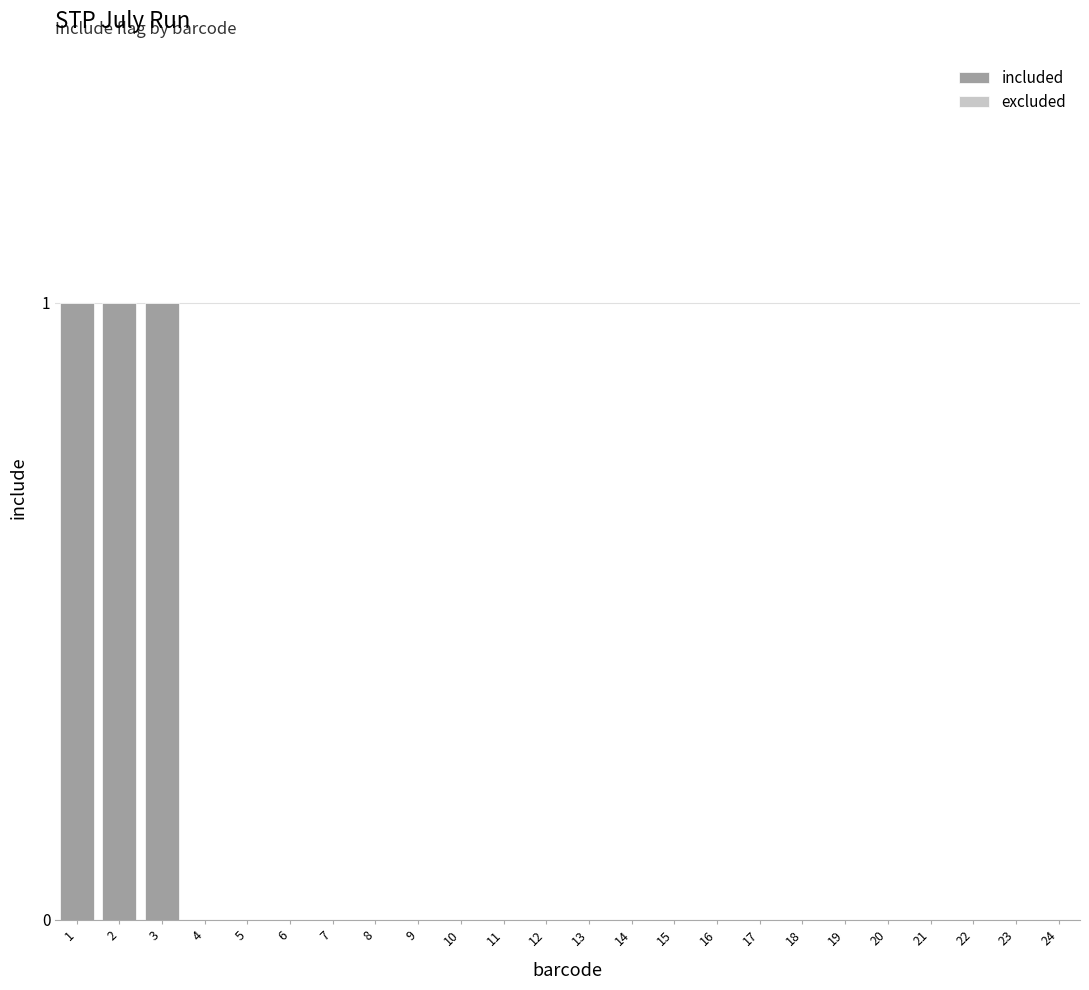

What is the maximum value shown in the chart?

1